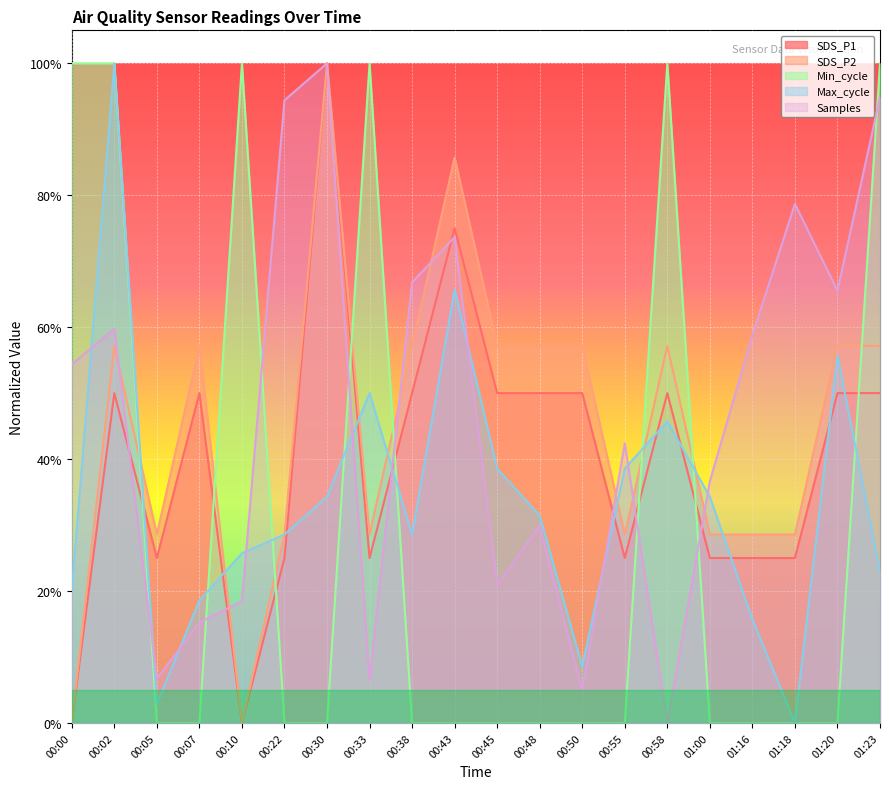

The value of SDS_P2 at 01:23 is 0.1. True or false?

False